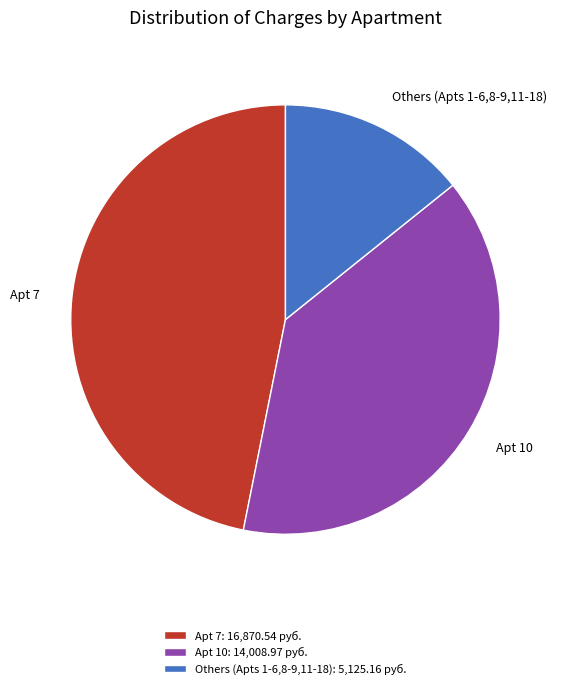

Count the number of slices in the pie.

3